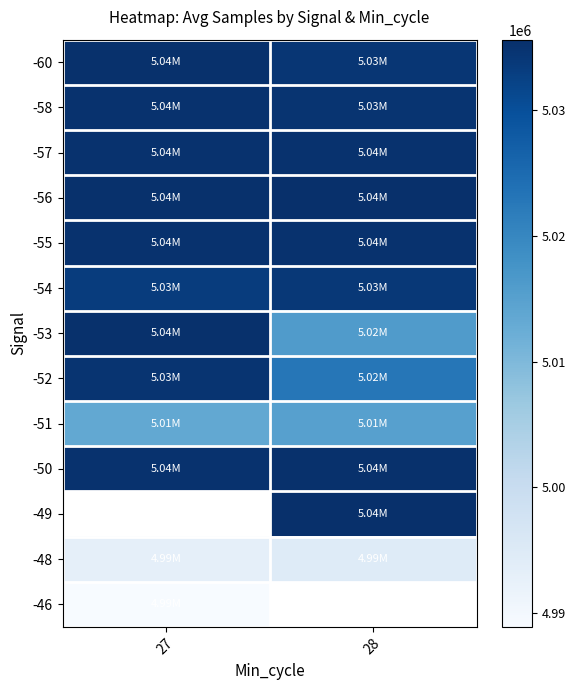

Rank the categories by -57 value from highest to lowest.

27, 28